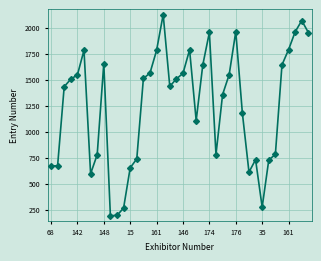

True or false: the data has more than 0 interior local peaks.

True